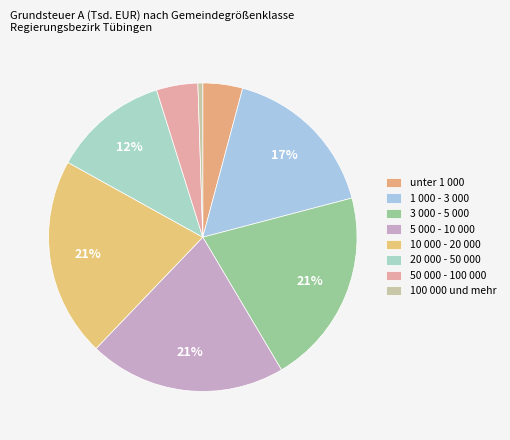

Is there a majority slice in this chart?

No